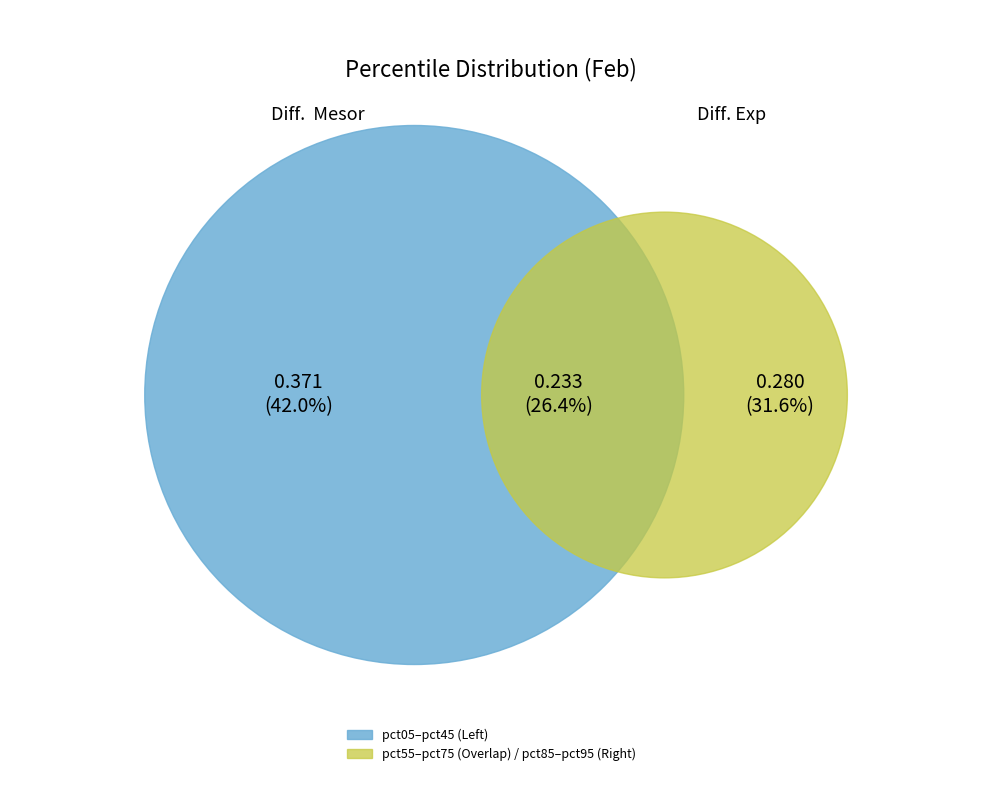

The pct35 slice represents 10% of the pie. True or false?

False